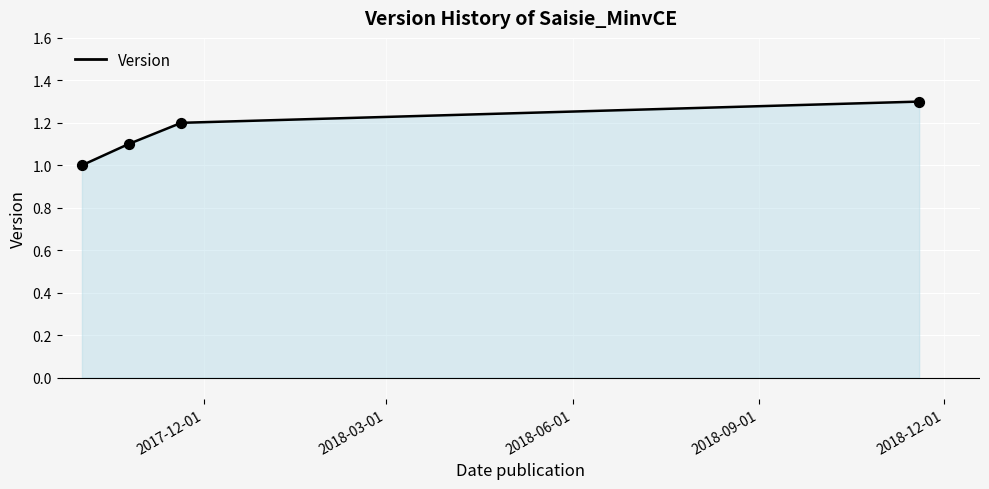

What is the greatest value displayed?

1.3